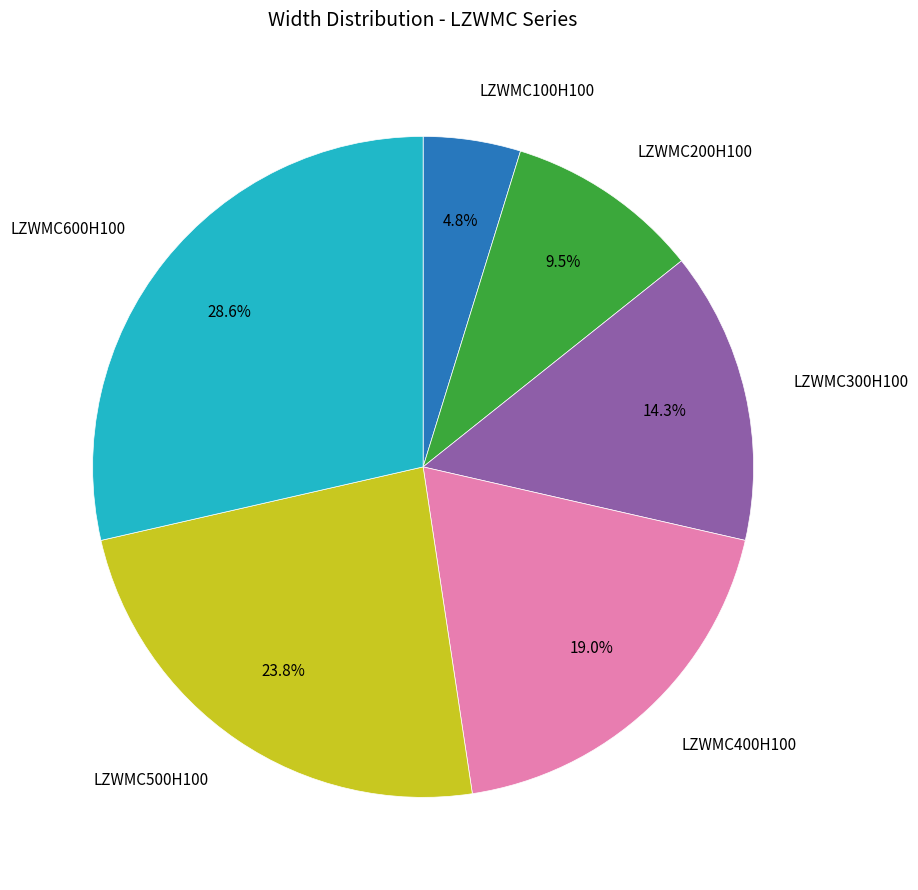

Count the number of slices in the pie.

6